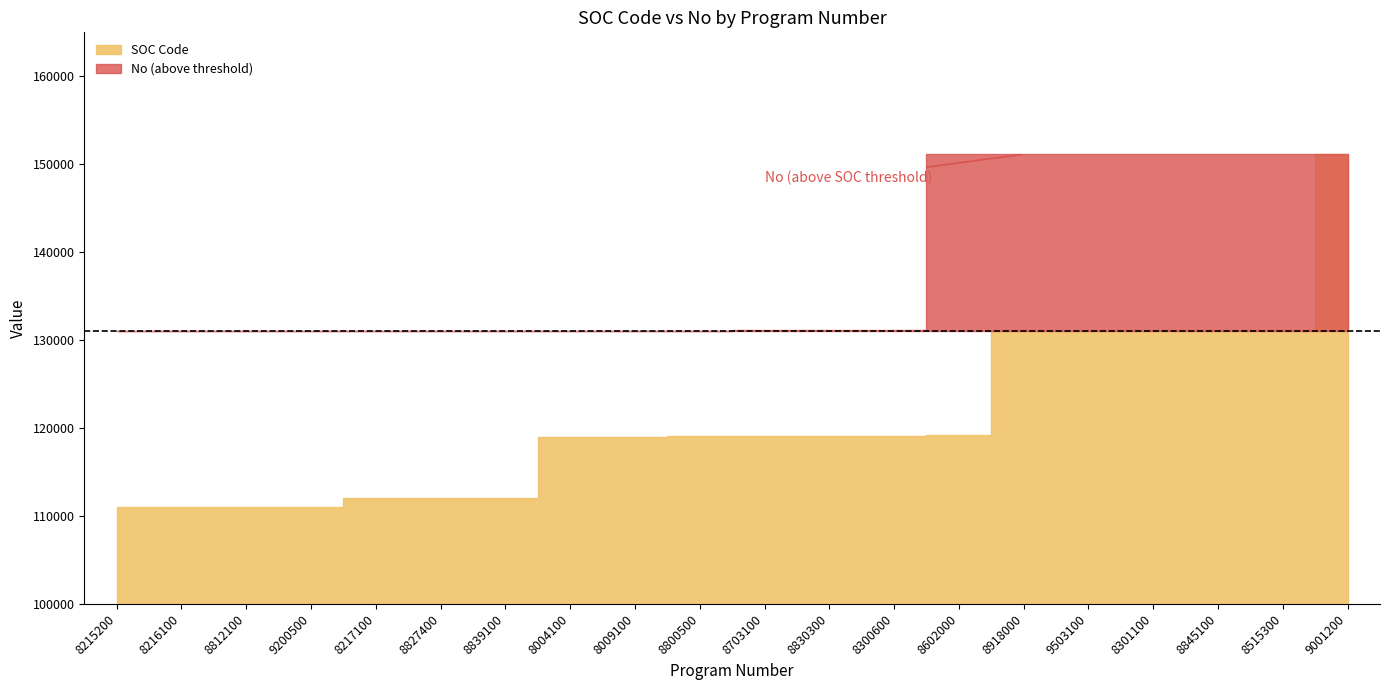

What is the sum of all No values?

2643989